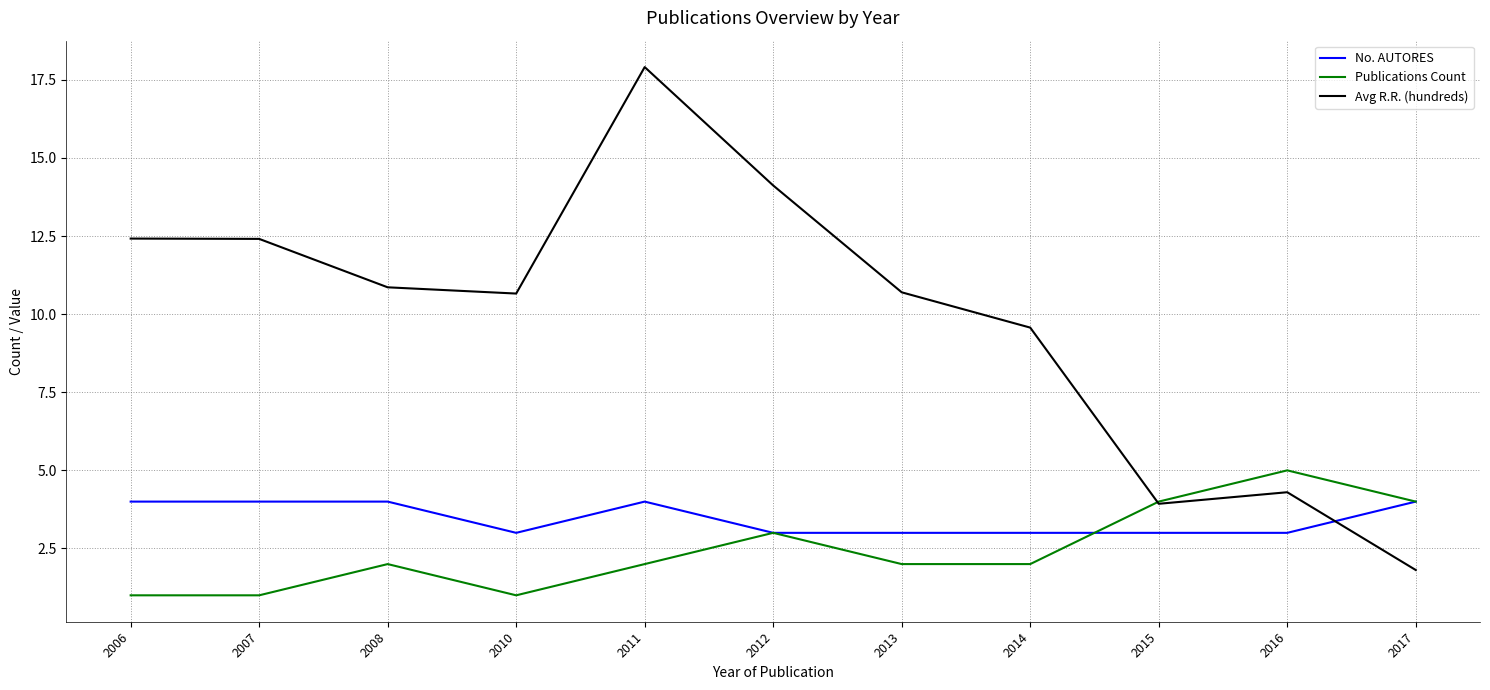

Does the chart have visible grid lines?

Yes